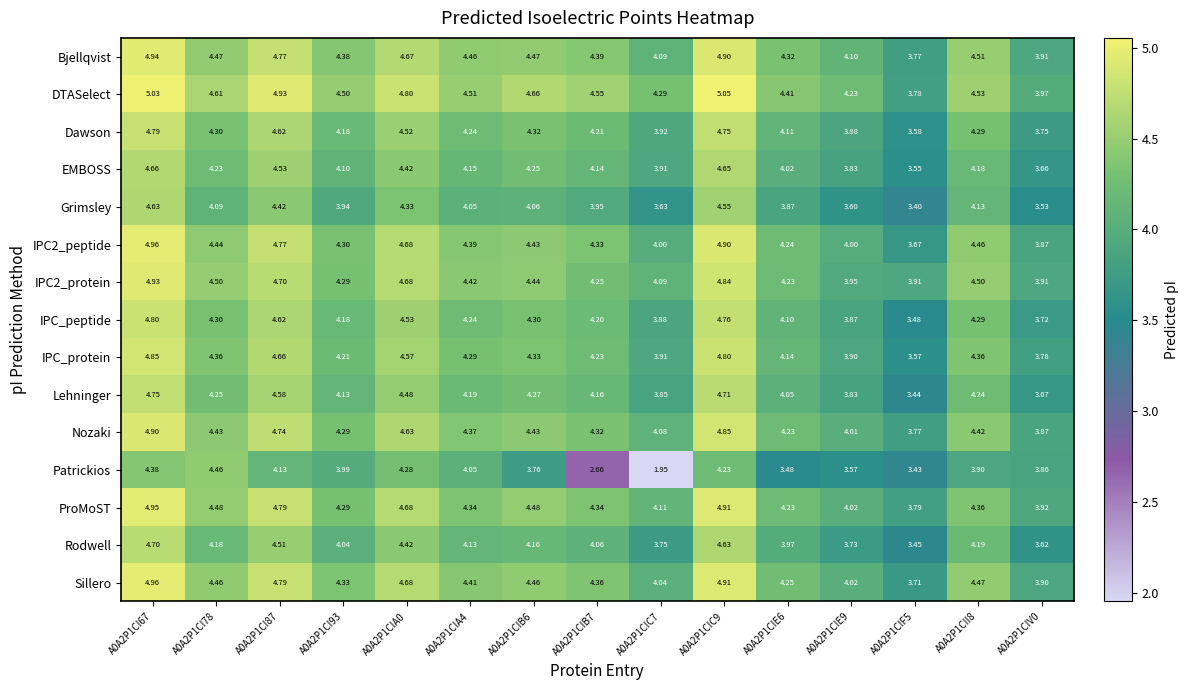

How many values in the Lehninger series exceed 4?

11